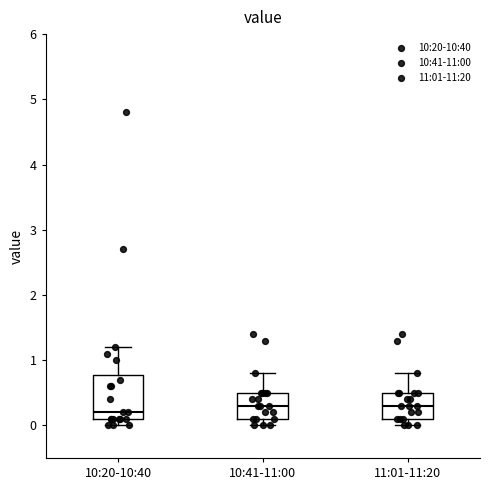

Comparing the boxes themselves (not the whiskers), which one is the tallest?

10:20-10:40